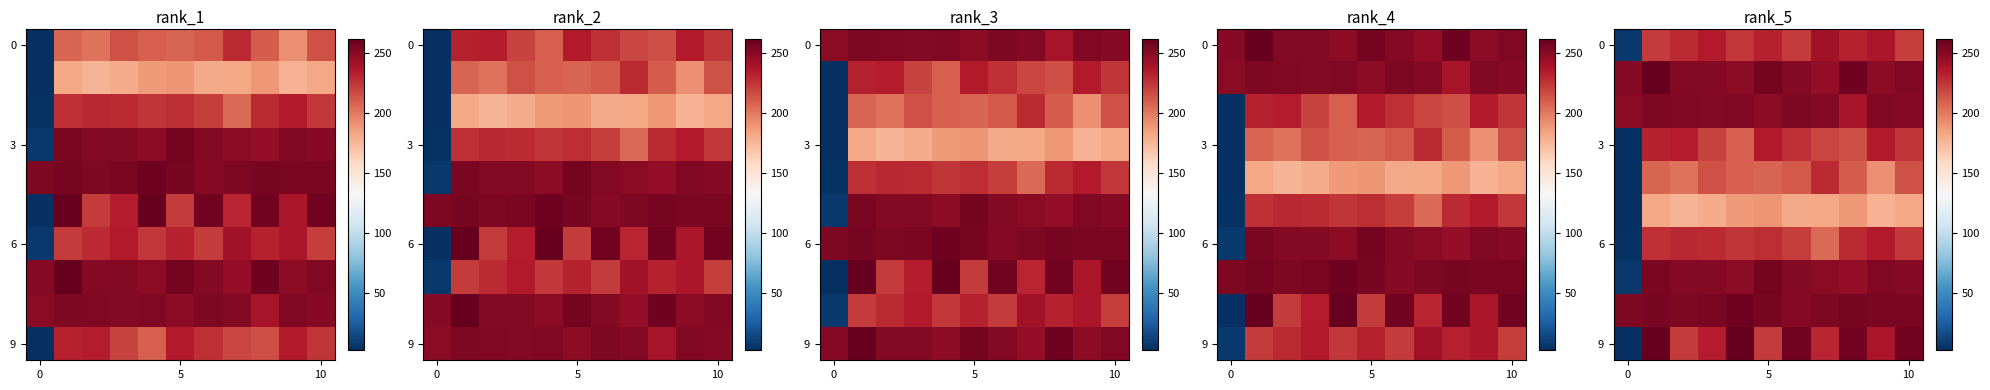

The value of 6 at 10 is 49. True or false?

False